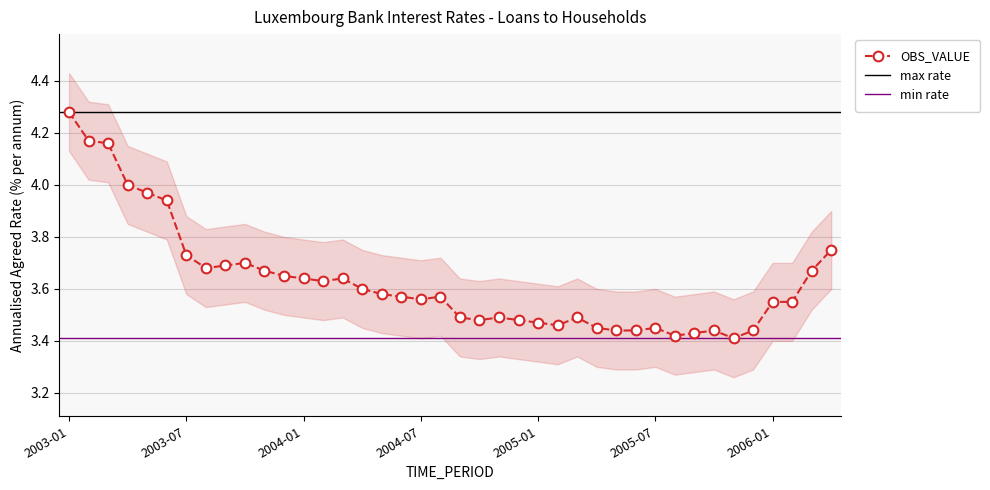

What is the label of the 22nd point from the left?

2004-10